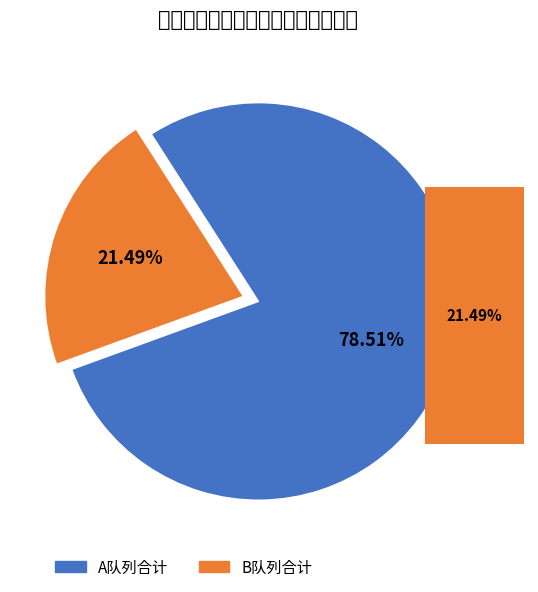

Between A队列递补入围 and B队列递补入围, which is larger?

A队列递补入围